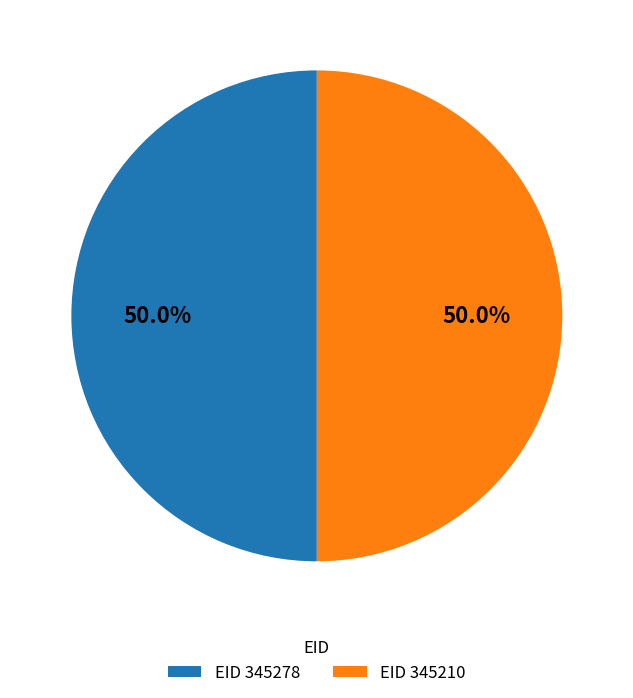

Count the number of slices in the pie.

2